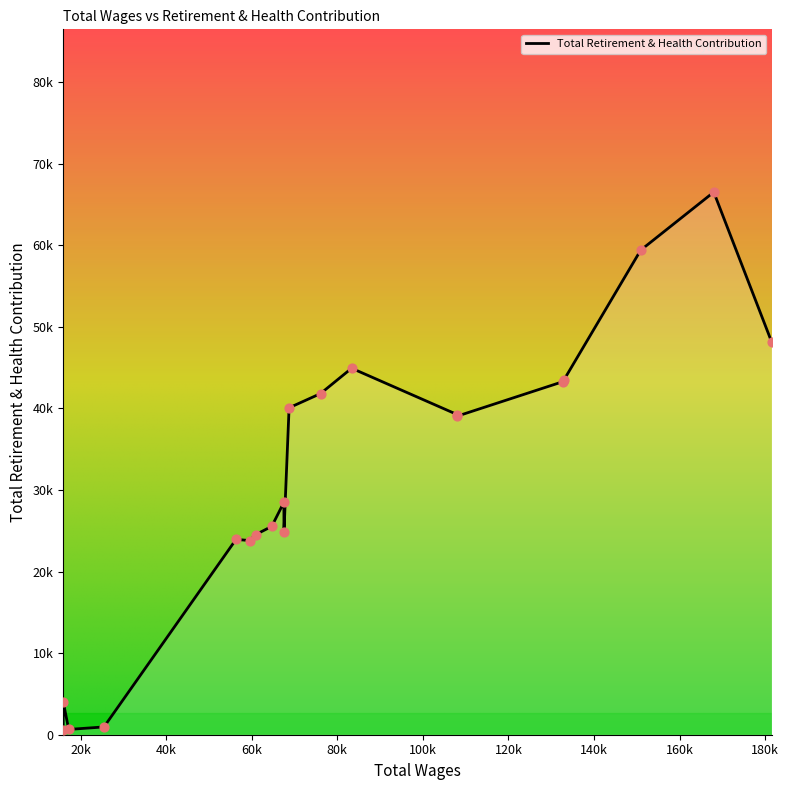

Between 18 and 19, which is larger?

18